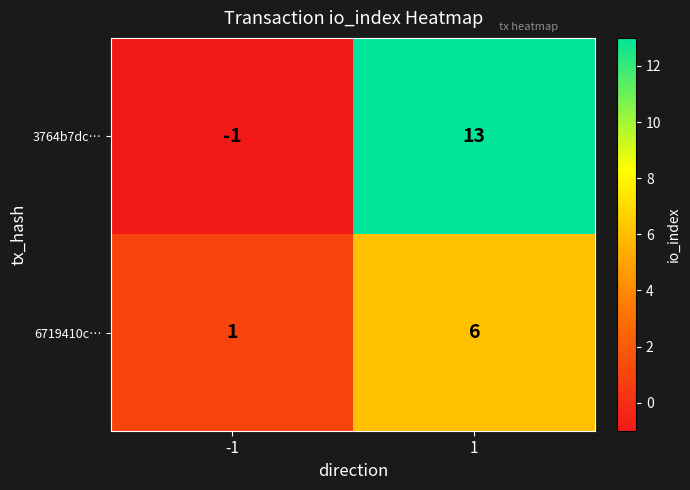

The value of 6719410c… at 1 is 6. True or false?

True